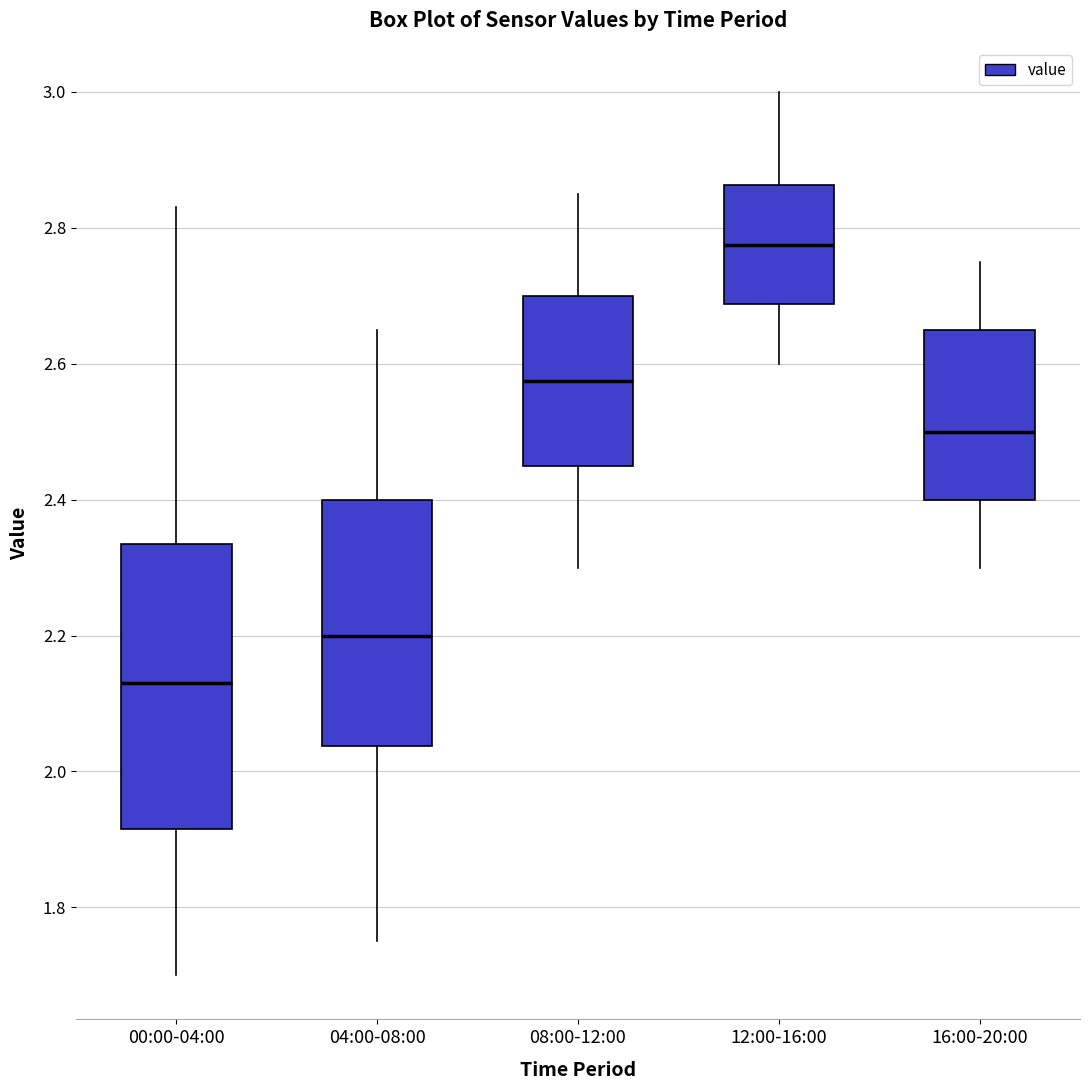

Which box is the tallest, from its lower edge to its upper edge?

00:00-04:00